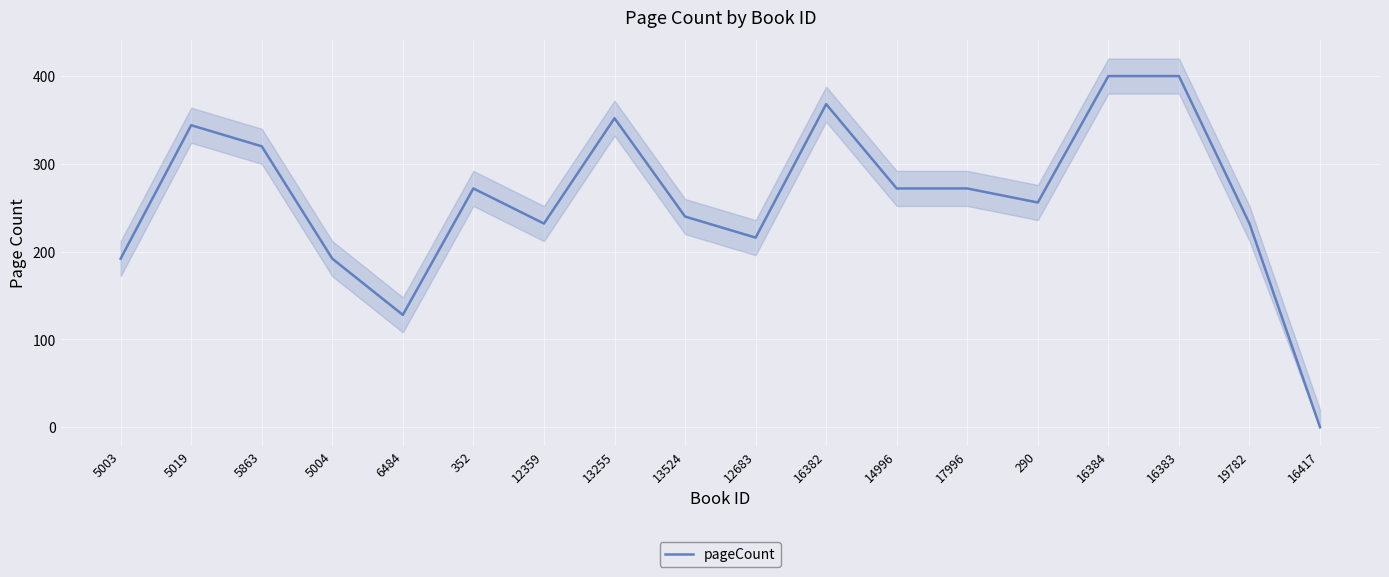

True or false: there are more than 0 points higher than both neighbors.

True